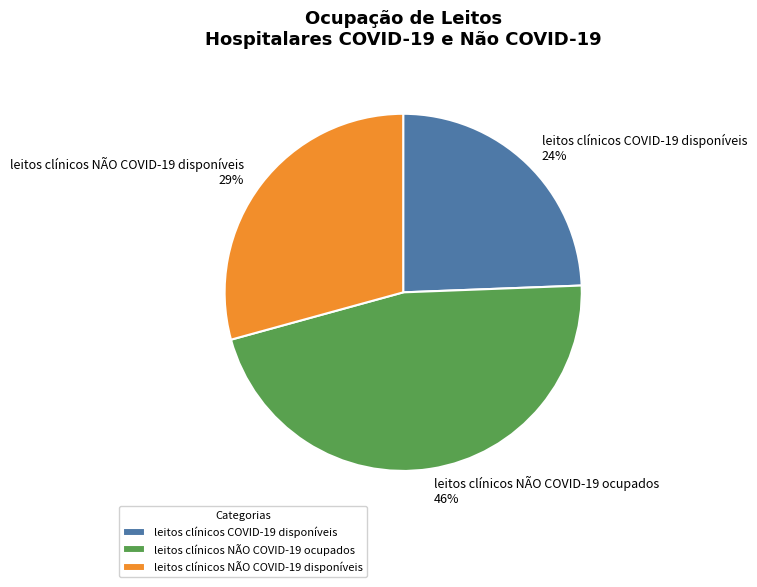

Does leitos clínicos COVID-19 disponíveis represent more than half of the total?

No